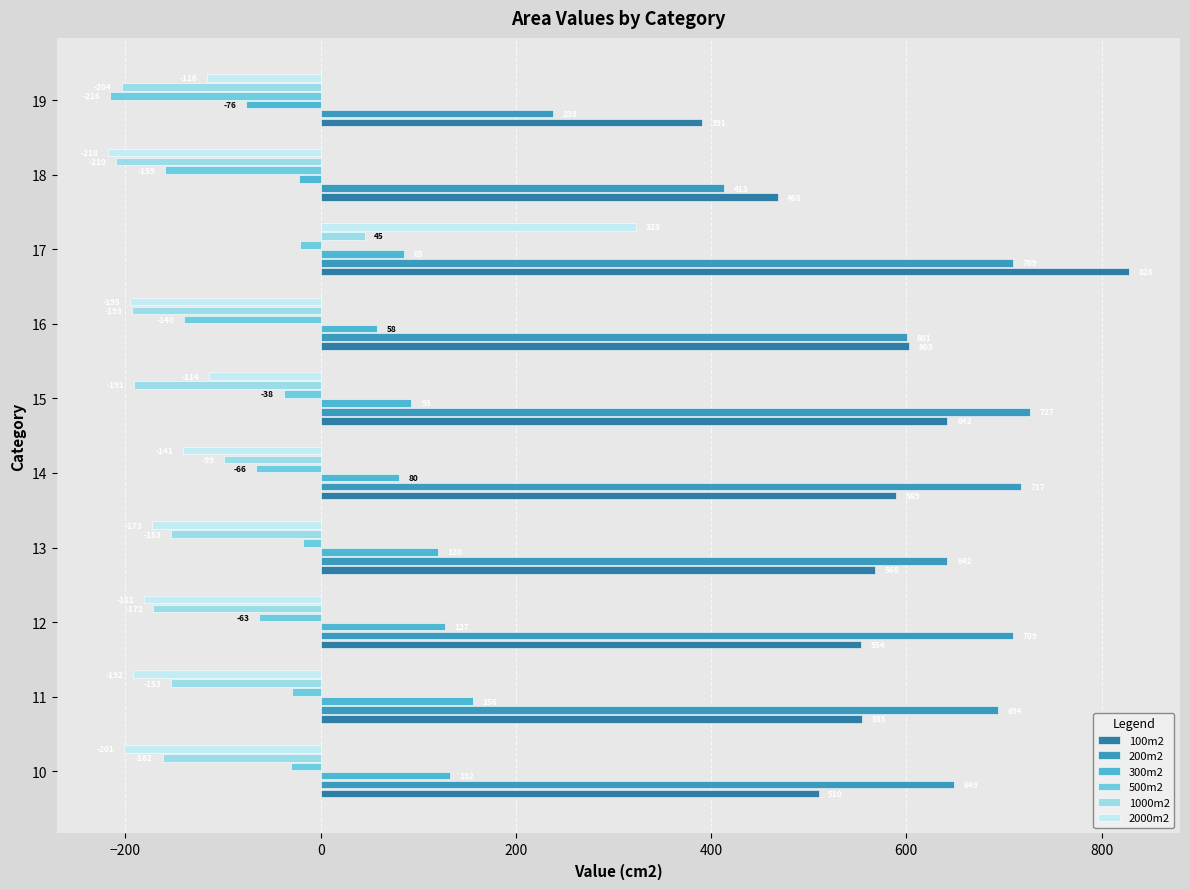

Which series changed the most between 15 and 17?

2000m2